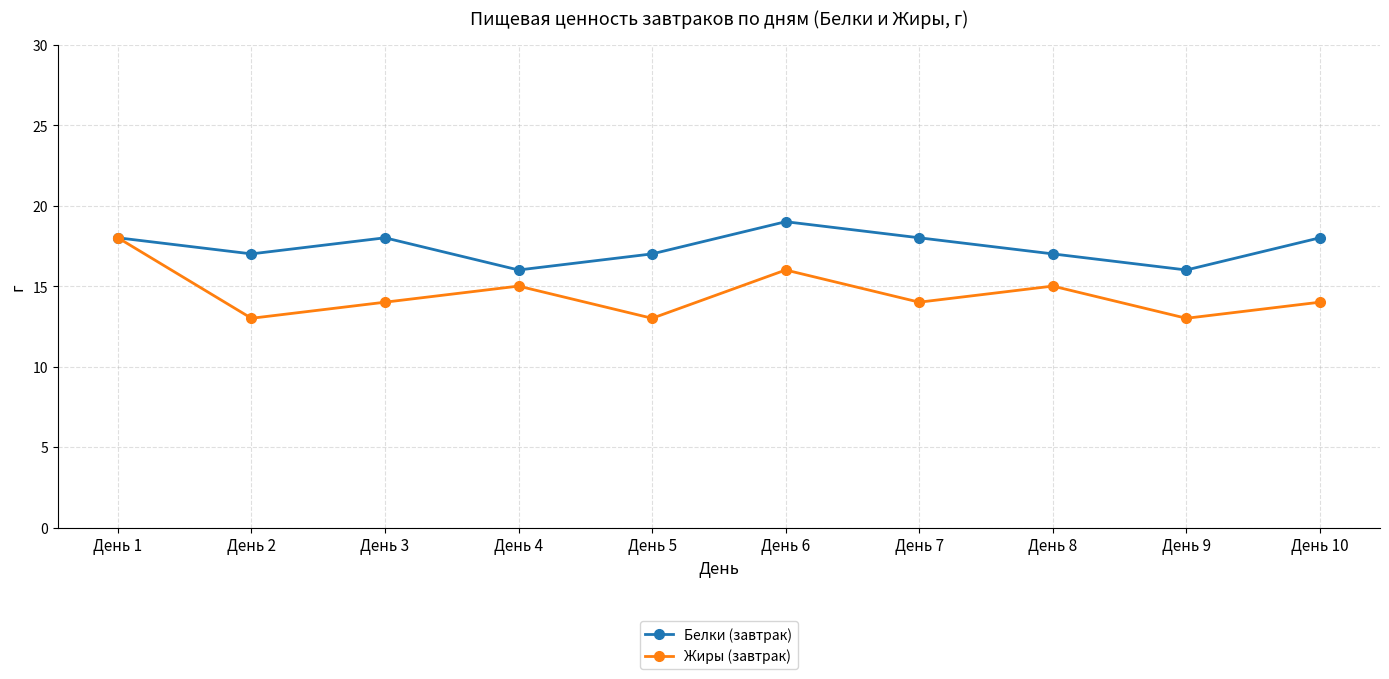

How many interior local peaks does the Белки (завтрак) series have?

2